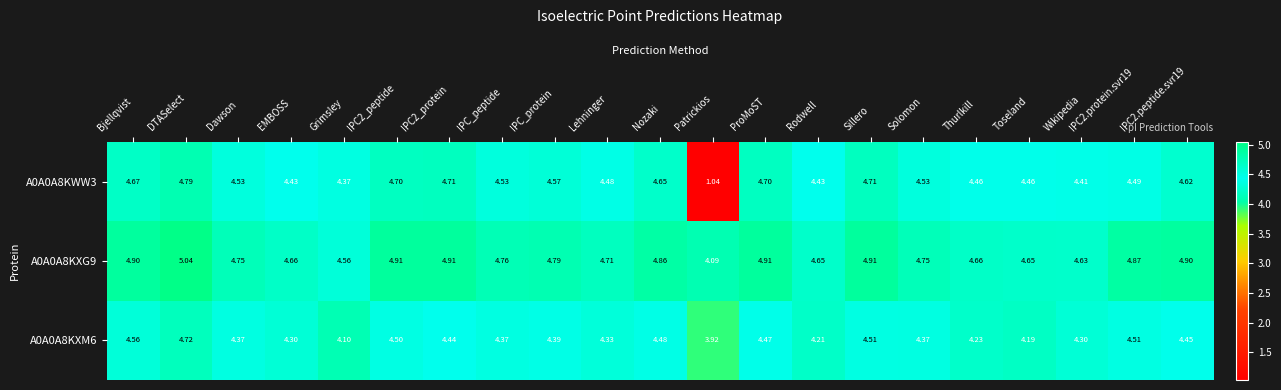

Which category has the highest value in the A0A0A8KWW3 series?

DTASelect